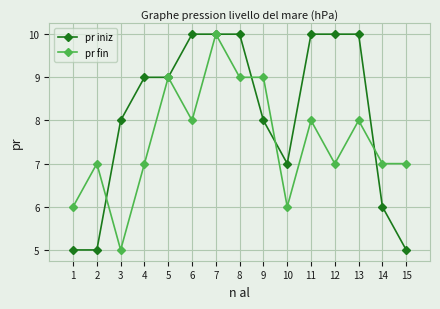

Rank the series at 2 from lowest to highest value.

pr iniz, pr fin